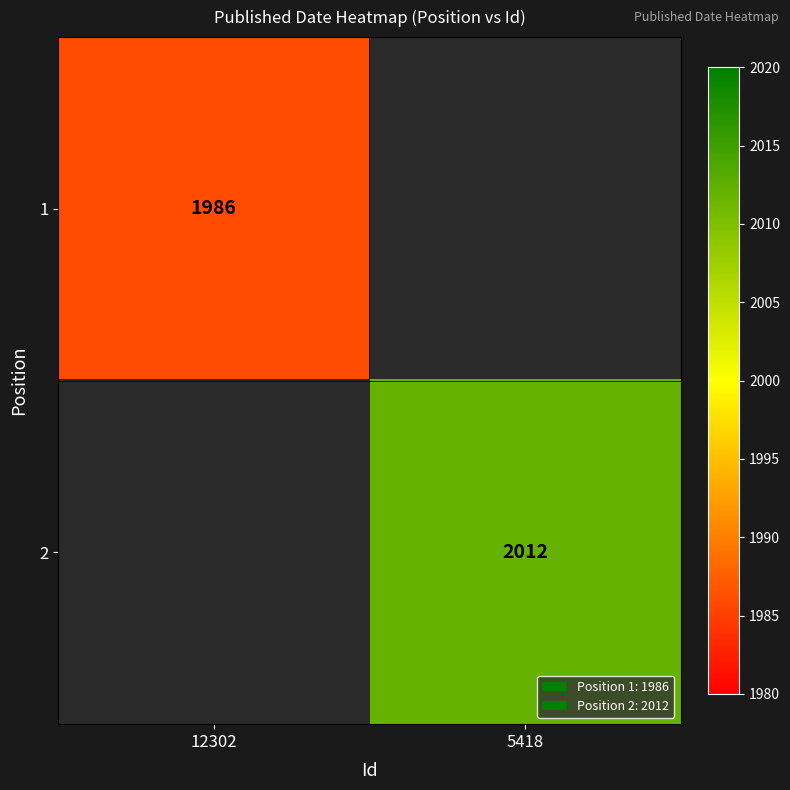

The 2 series shows 2012 at 5418. True or false?

True